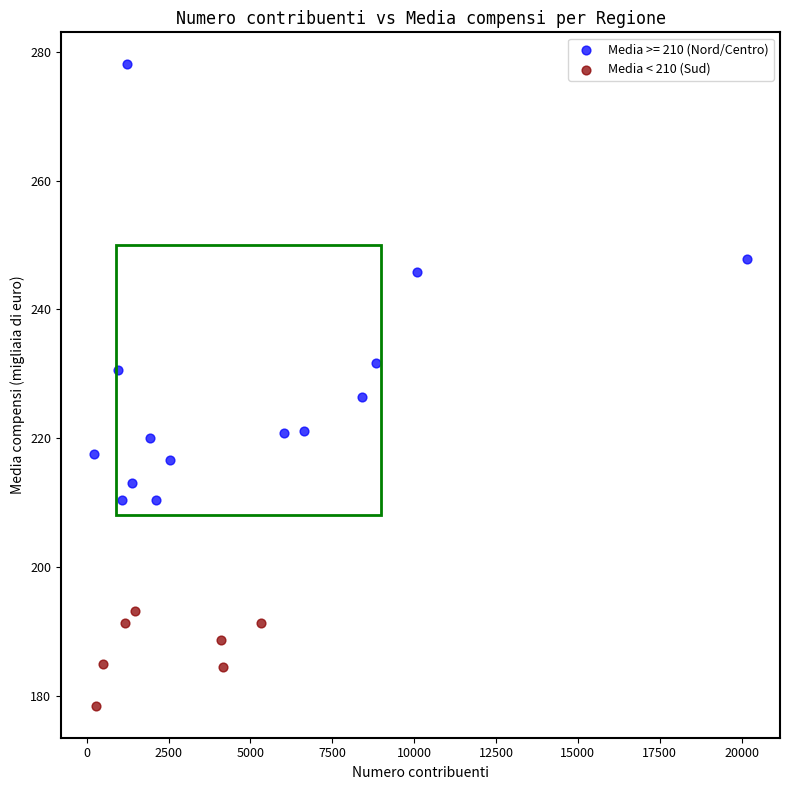

Which series reaches the minimum Y coordinate?

Media < 210 (Sud)